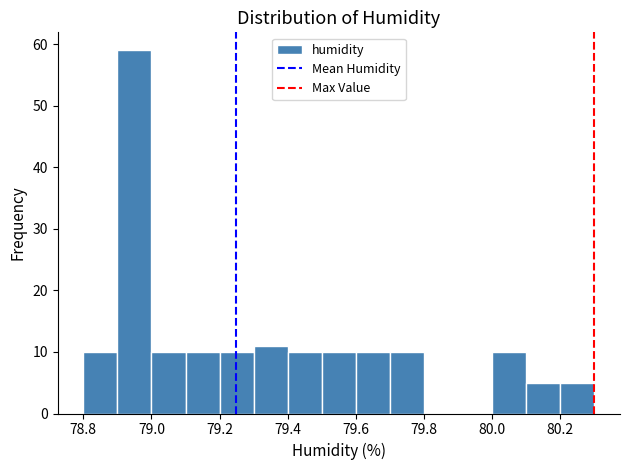

What is the height of the bar covering 79.6 to 79.7 on the x-axis? The values are not printed on the chart, so give them approximately, as read against the axis.

10